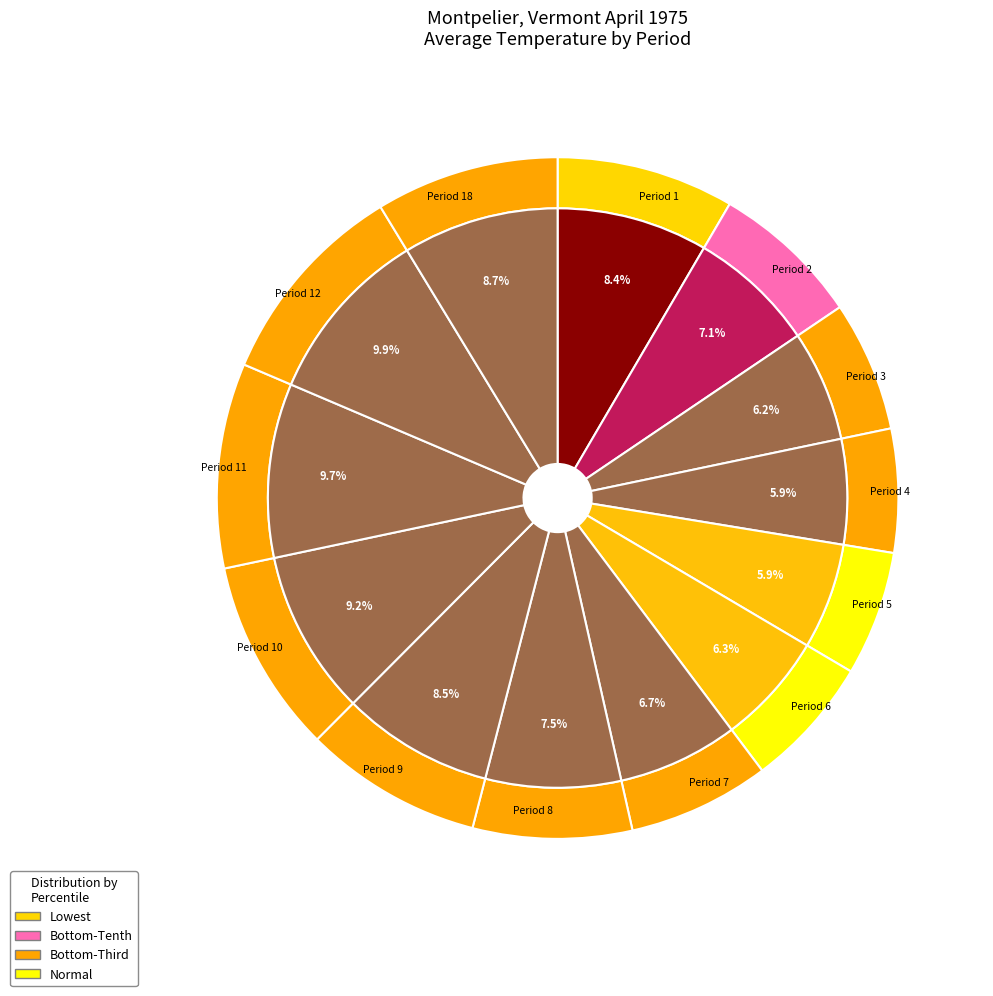

Count the number of slices in the pie.

13